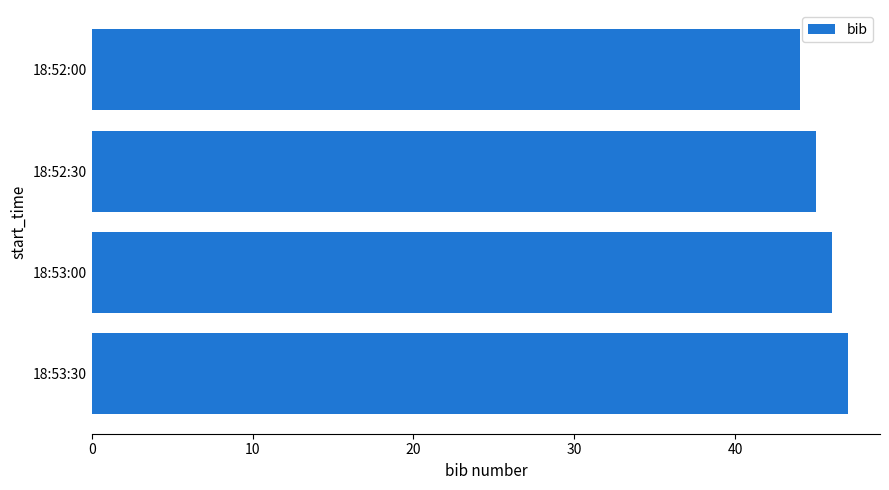

Rank the categories by value from lowest to highest.

18:52:00, 18:52:30, 18:53:00, 18:53:30